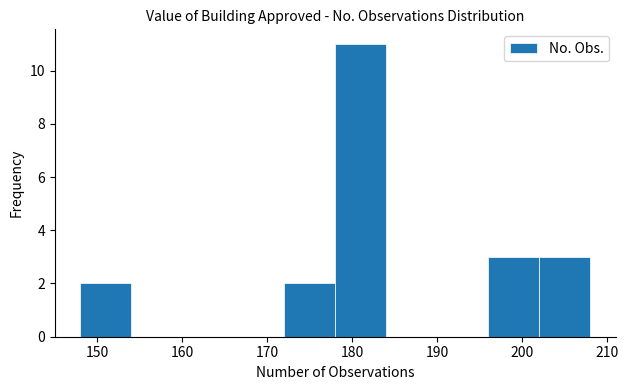

Which range on the x-axis has the tallest bar?

178 to 184